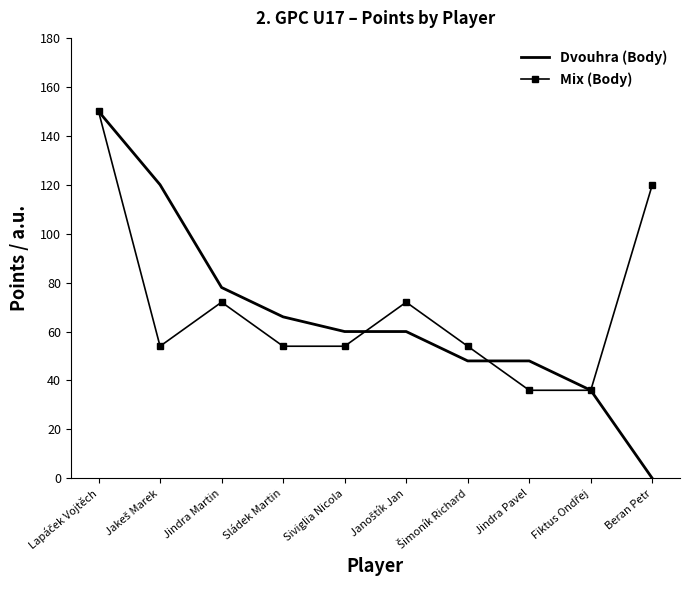

Where is the first local maximum for Mix (Body)?

Jindra Martin